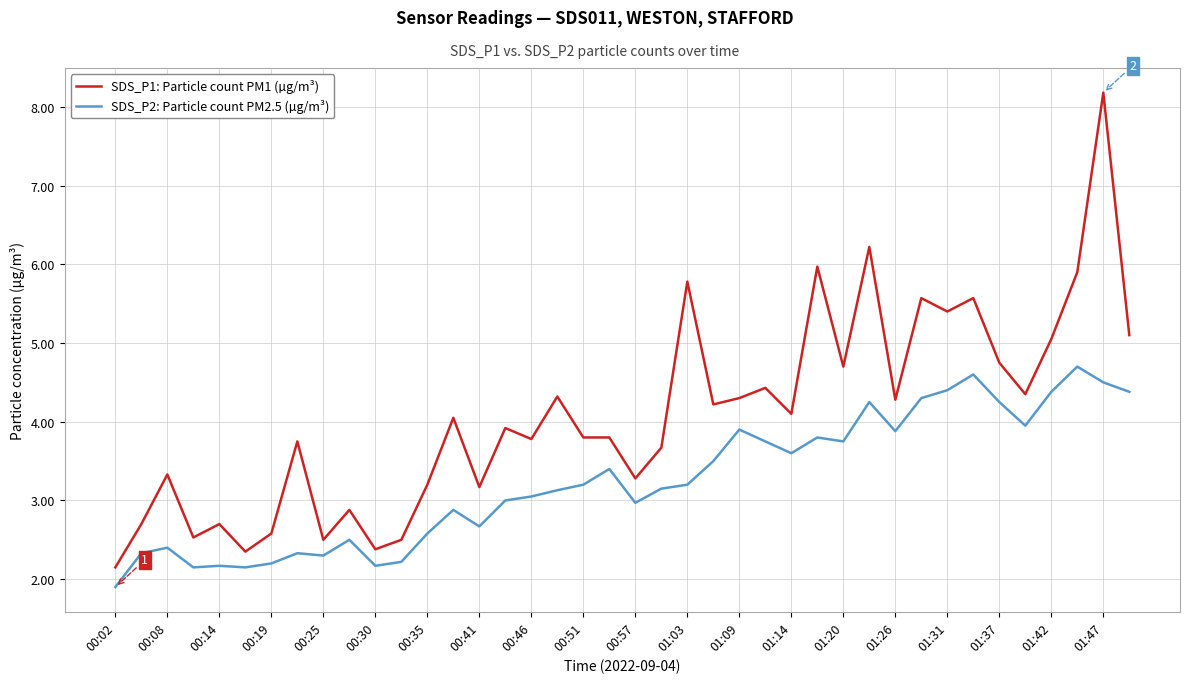

True or false: SDS_P1: Particle count PM1 (µg/m³) and SDS_P2: Particle count PM2.5 (µg/m³) cross at least once.

False